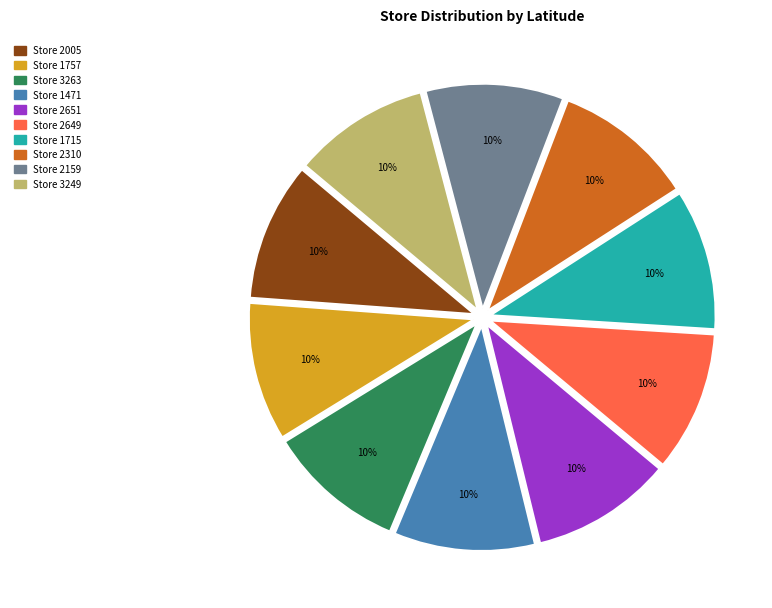

To the nearest percent, what is the average slice percentage?

10%